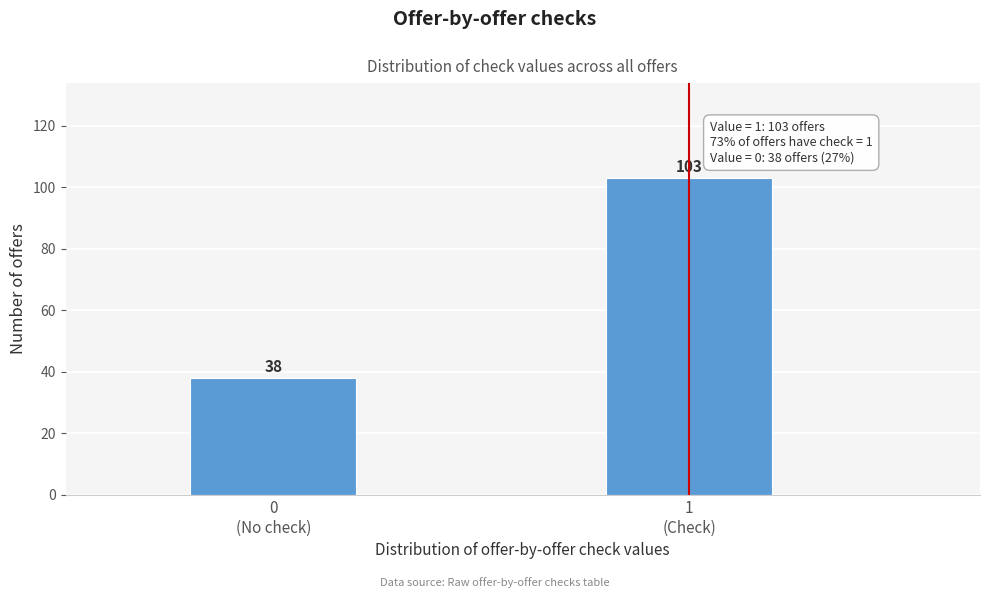

Reading left to right, extract all data points from this chart.

38	103